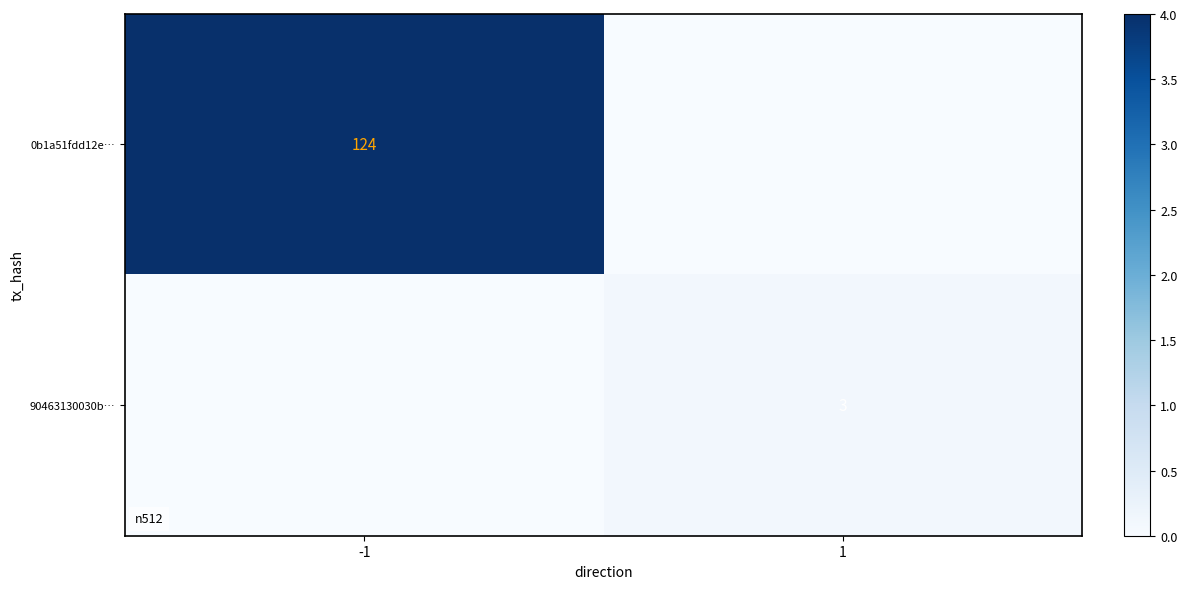

The value of 90463130030b… at 1 is 2. True or false?

False